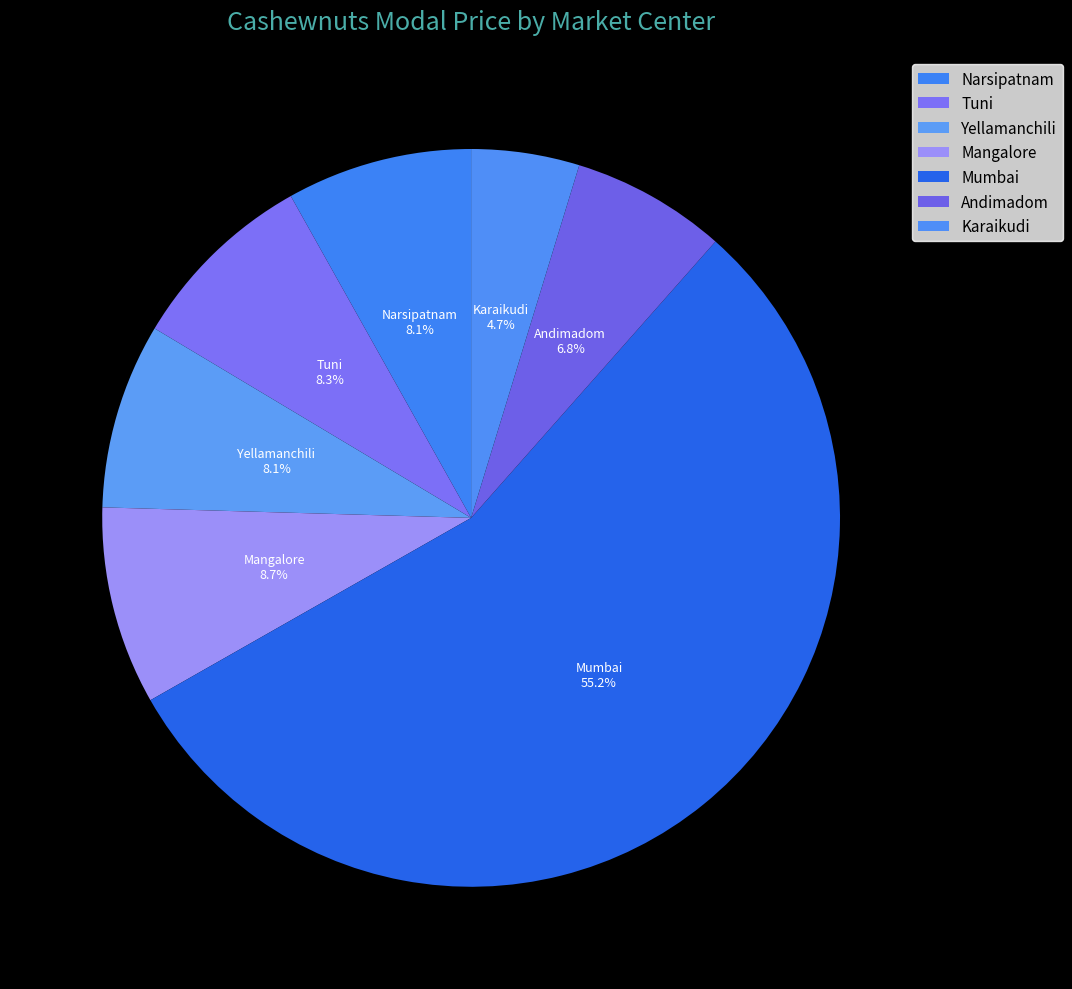

Which slice is the smallest?

Karaikudi